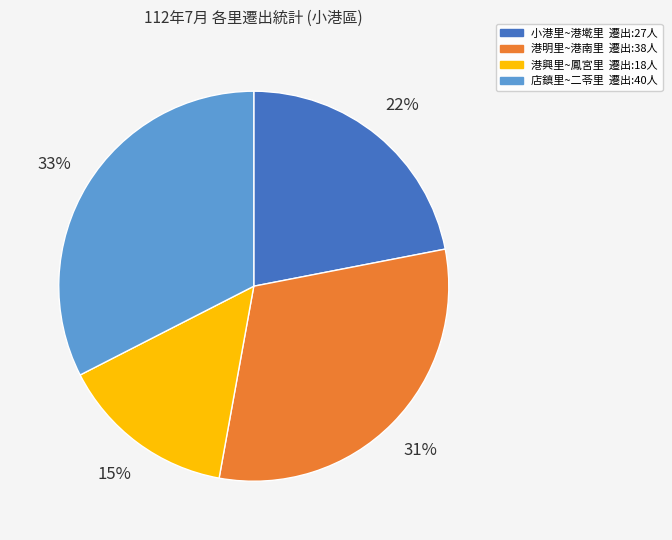

Count the number of slices in the pie.

4